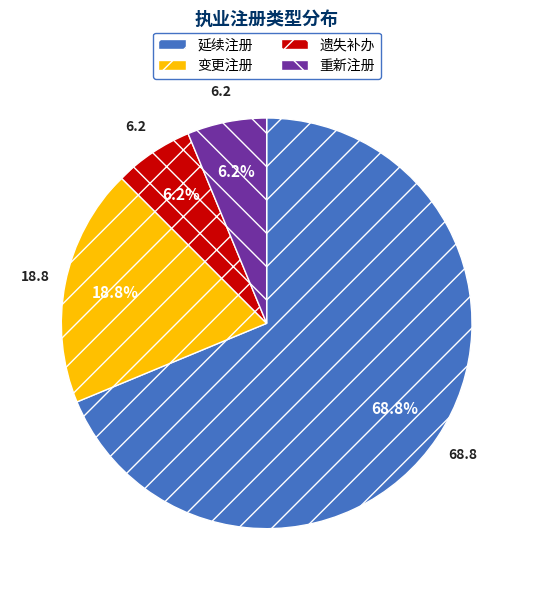

True or false: 延续注册 accounts for 61% of the total.

False